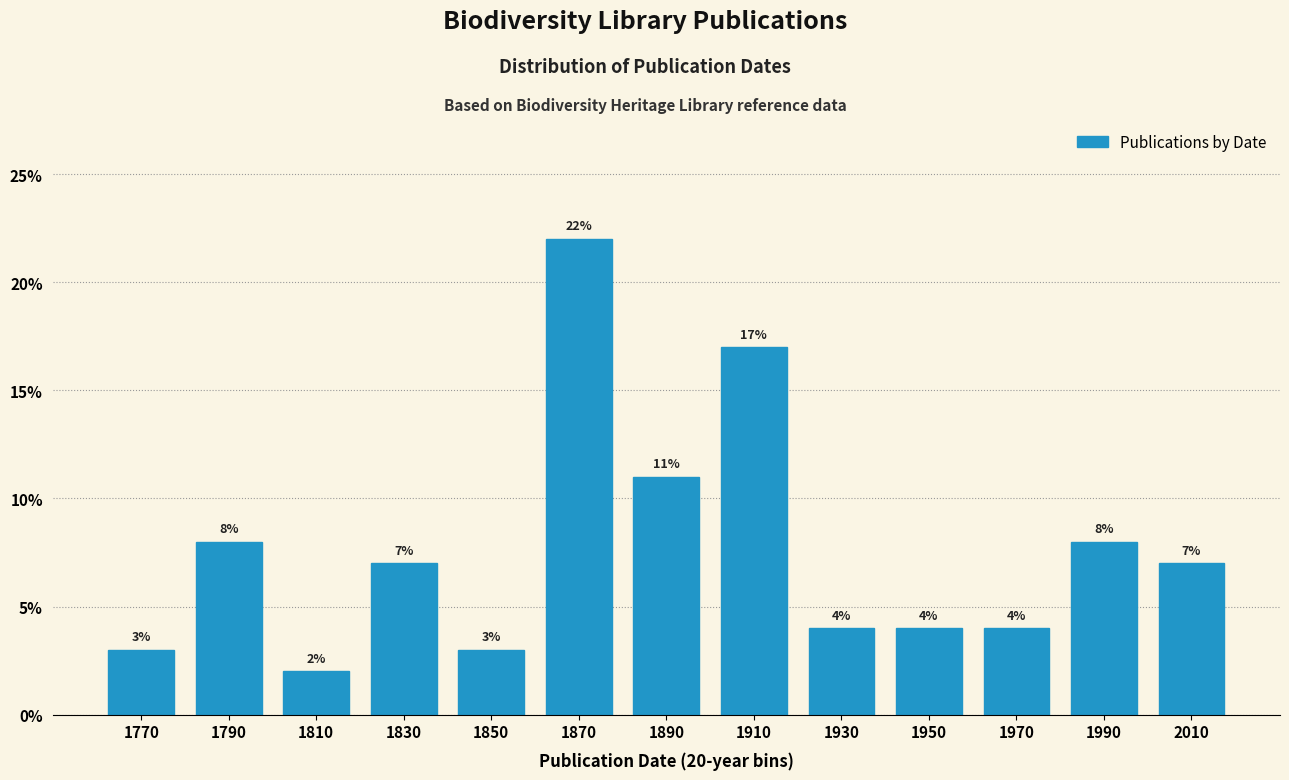

Reading left to right, extract all data points from this chart.

3.0	8.0	2.0	7.0	3.0	22.0	11.0	17.0	4.0	4.0	4.0	8.0	7.0